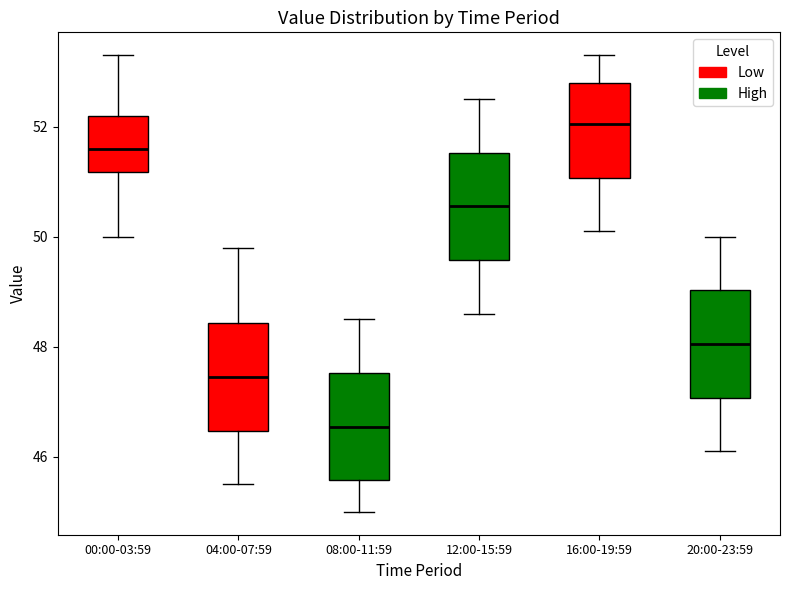

Reading left to right, transcribe this box plot: for each box, give where its median line is, the range the box spans, and where its two whiskers end, as read against the y-axis. The values are not printed on the chart, so give them approximately, as read against the axis.

00:00-03:59: median 51.6, box 51.2 to 52.2, whiskers 50.0 to 53.4
04:00-07:59: median 47.4, box 46.4 to 48.4, whiskers 45.6 to 49.8
08:00-11:59: median 46.6, box 45.6 to 47.6, whiskers 45.0 to 48.6
12:00-15:59: median 50.6, box 49.6 to 51.6, whiskers 48.6 to 52.6
16:00-19:59: median 52.0, box 51.0 to 52.8, whiskers 50.2 to 53.4
20:00-23:59: median 48.0, box 47.0 to 49.0, whiskers 46.2 to 50.0